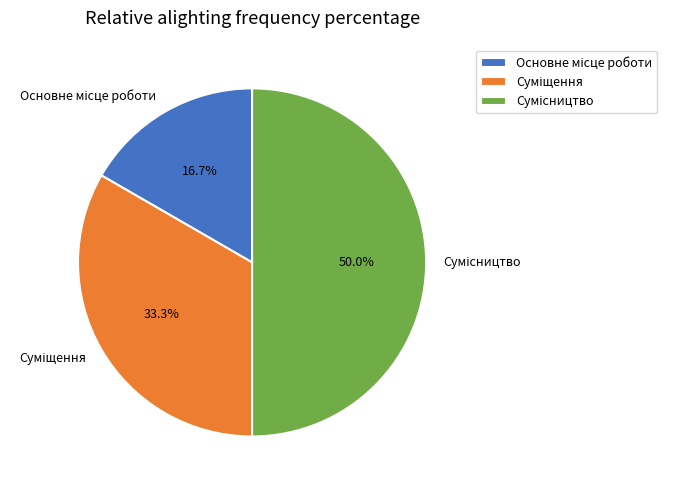

Does Суміщення account for over 50% of the chart?

No